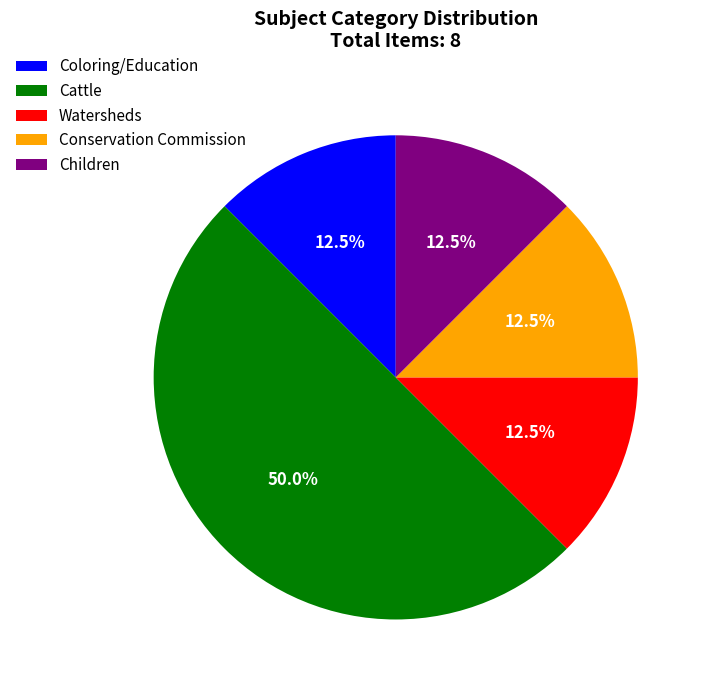

What is the ratio of the value at Conservation Commission to the value at Children?

1.0